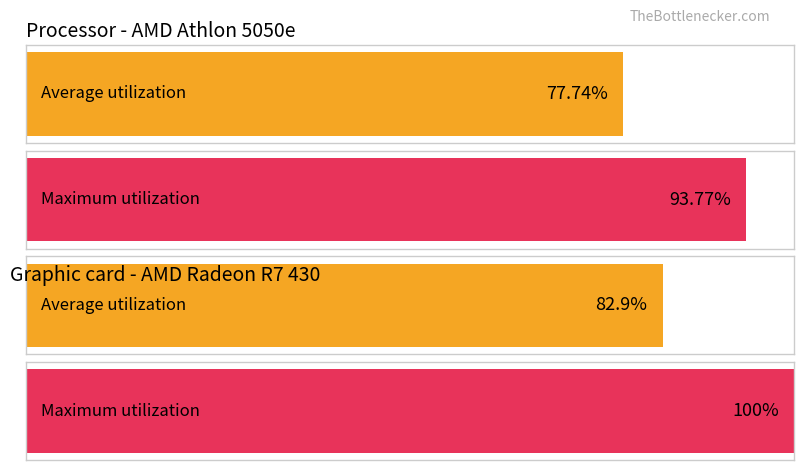

The value of Maximum utilization at обл. Варна is 53.6. True or false?

False